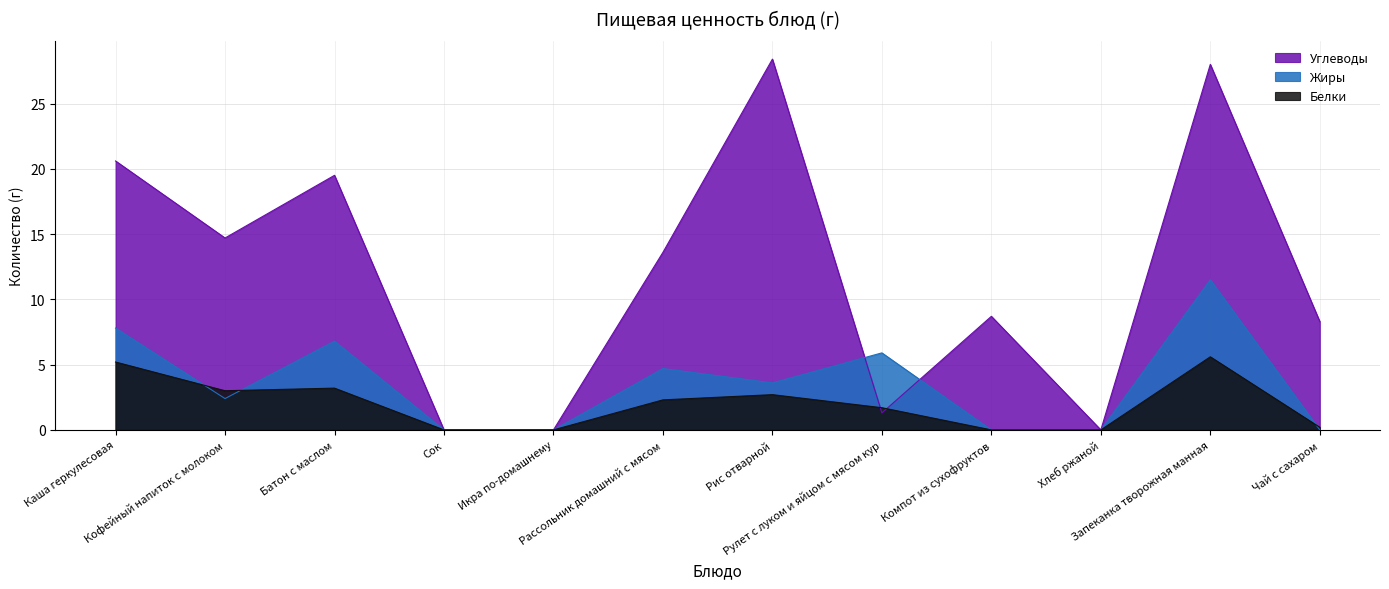

Which series changed the most between Кофейный напиток с молоком and Батон с маслом?

Углеводы